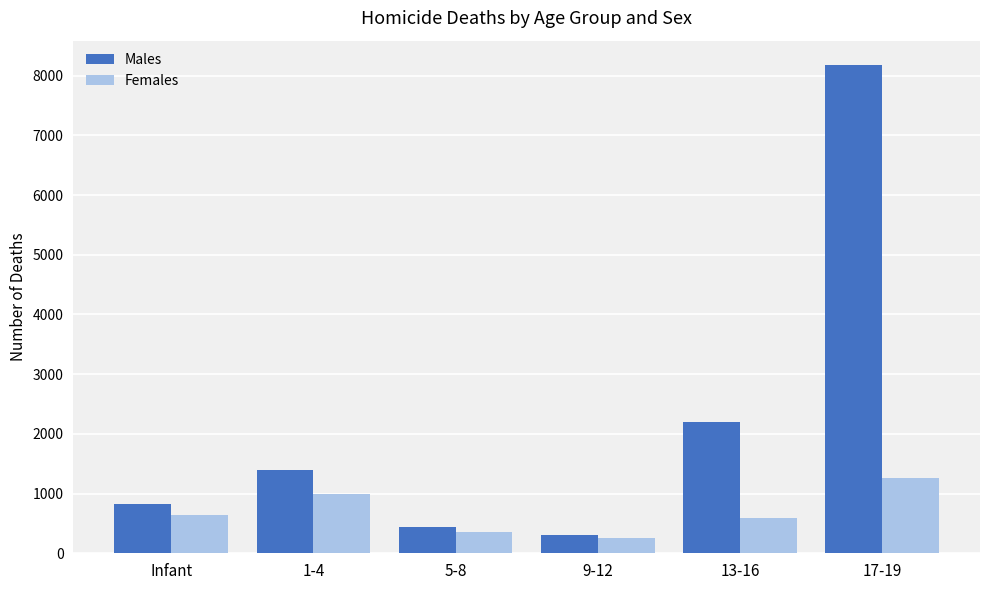

The value of Females at 1-4 is 367. True or false?

False